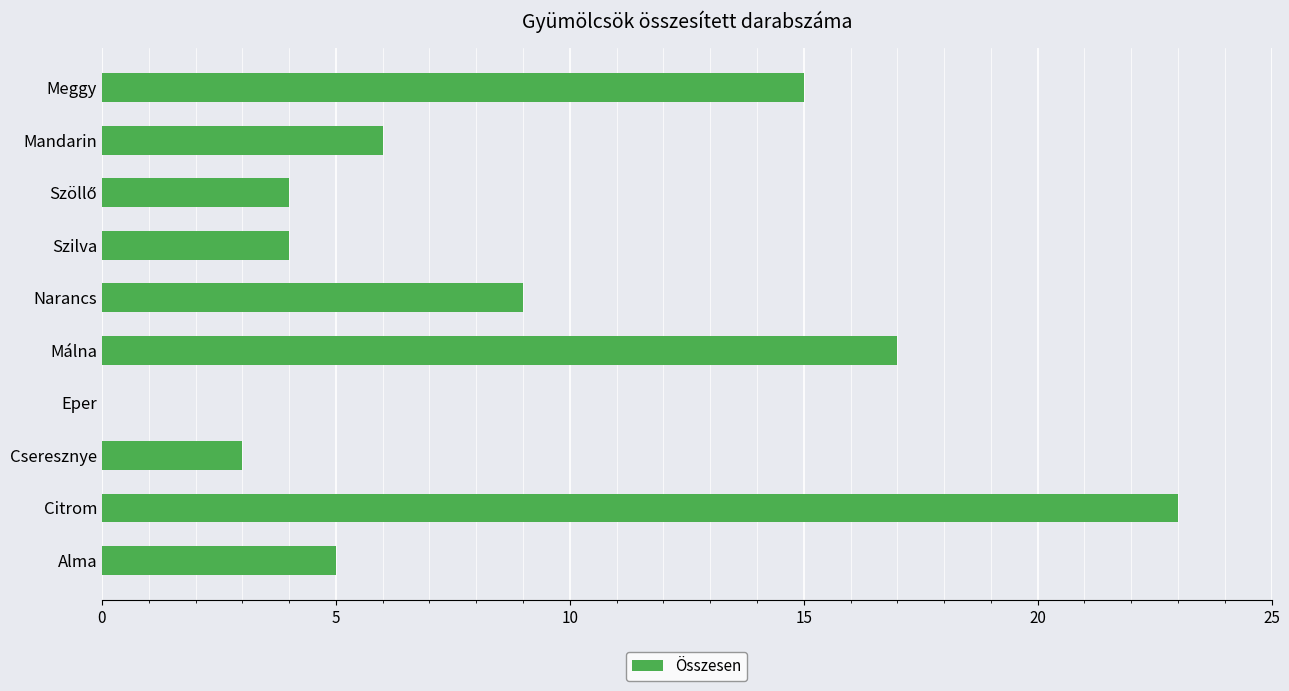

Is it true that the value at Eper is 0?

True